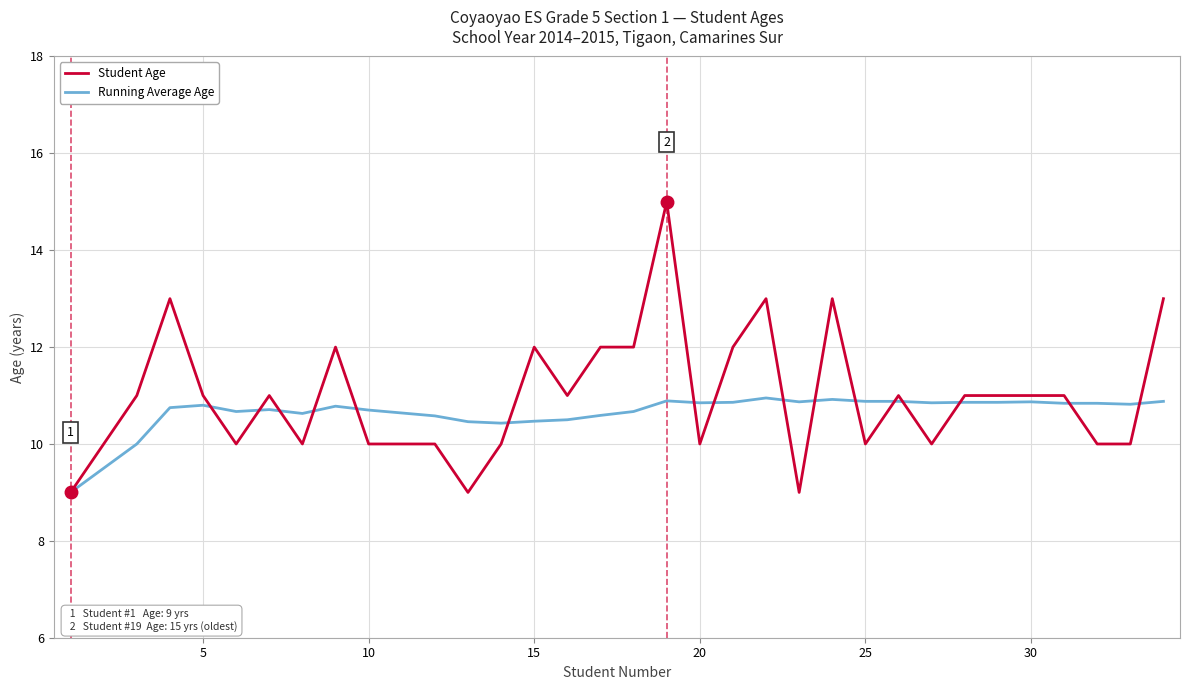

Does the chart have visible grid lines?

Yes